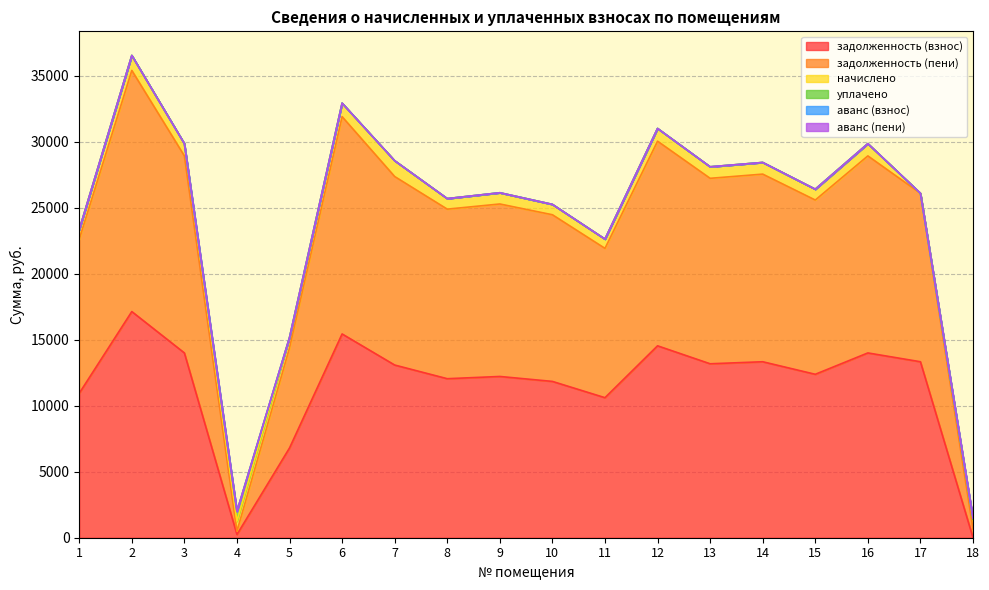

What is the spread (max minus min) of values at 6?

16456.0